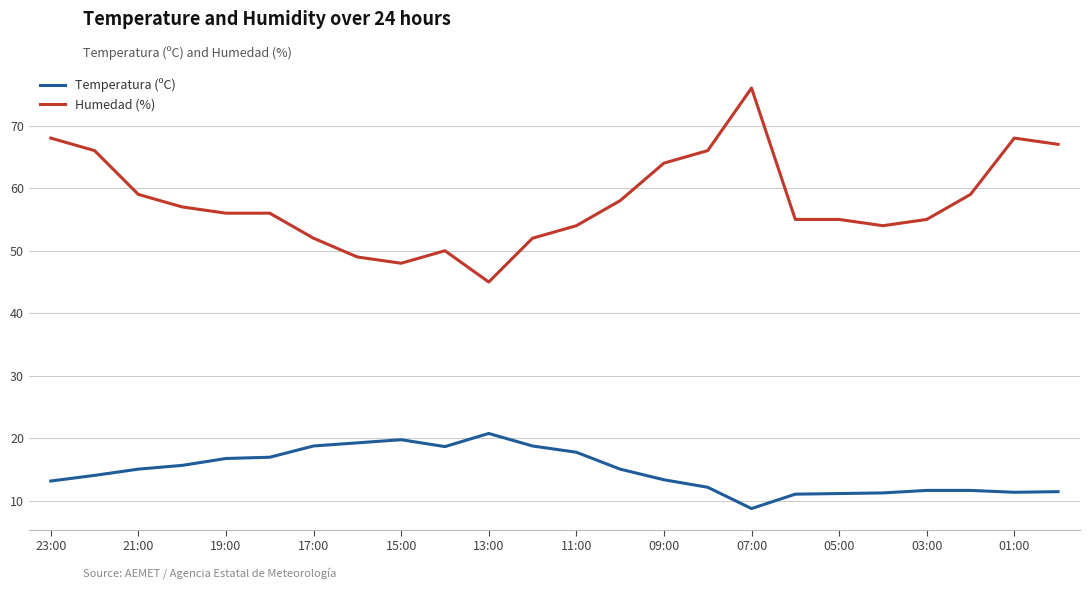

Which series has the largest total across all categories?

Humedad (%)